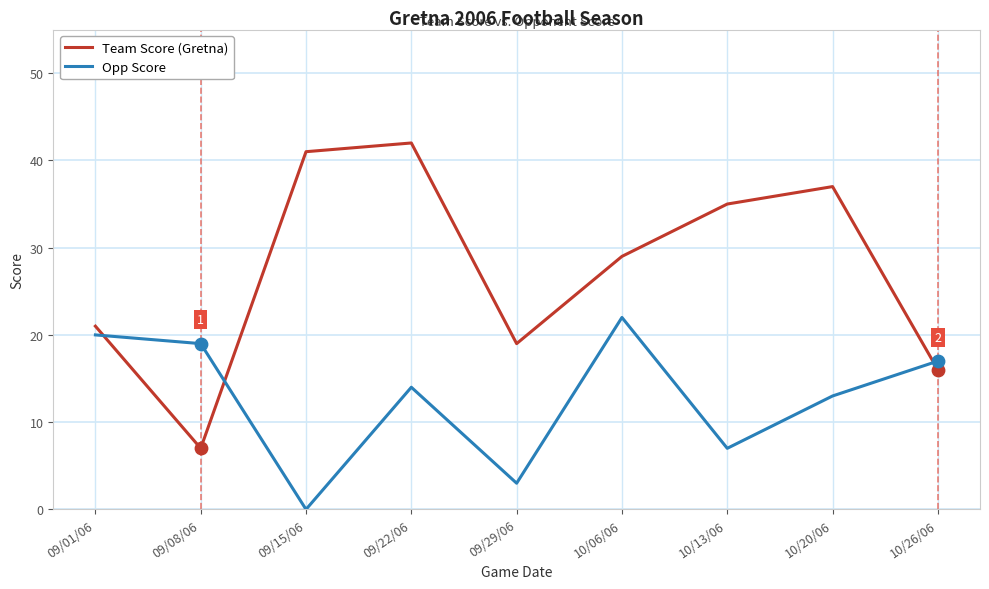

What is the difference between the highest and lowest values at 10/06/06?

7